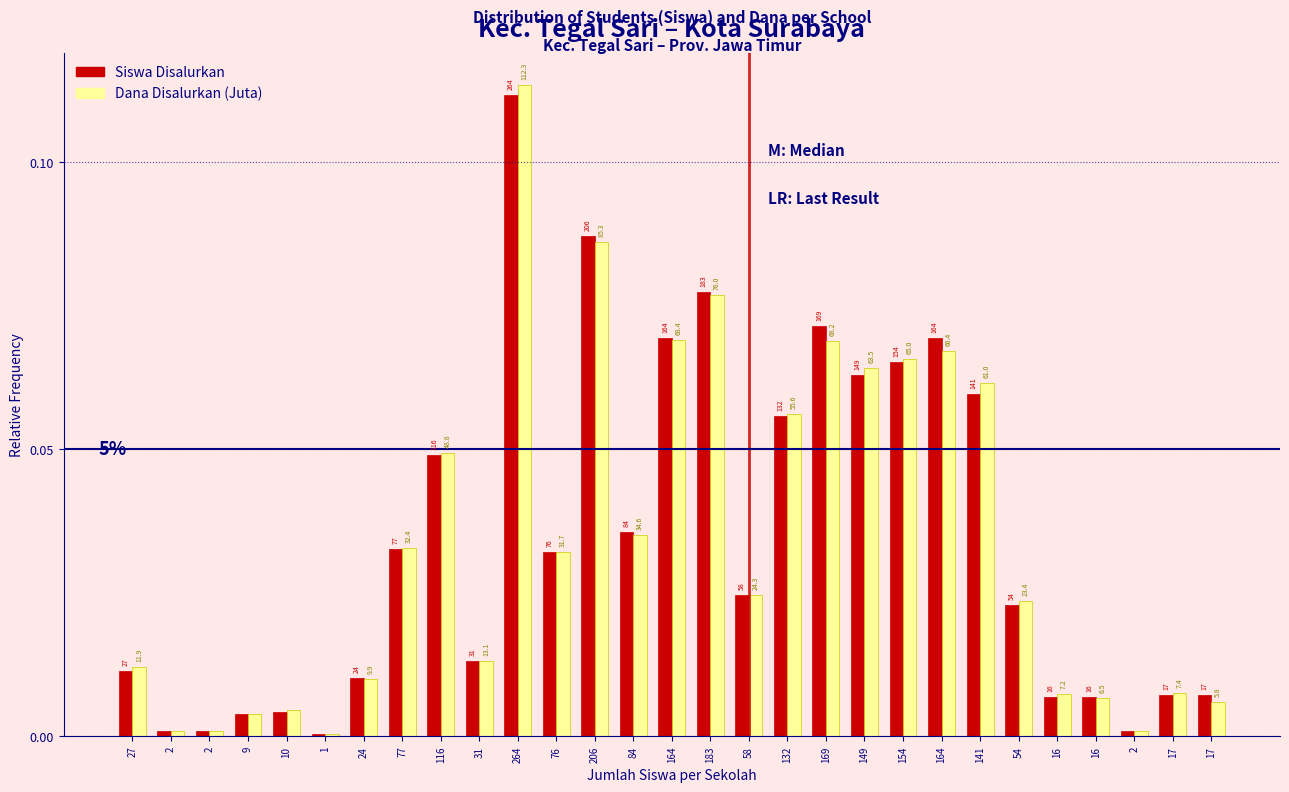

How many bars are there in total?

58